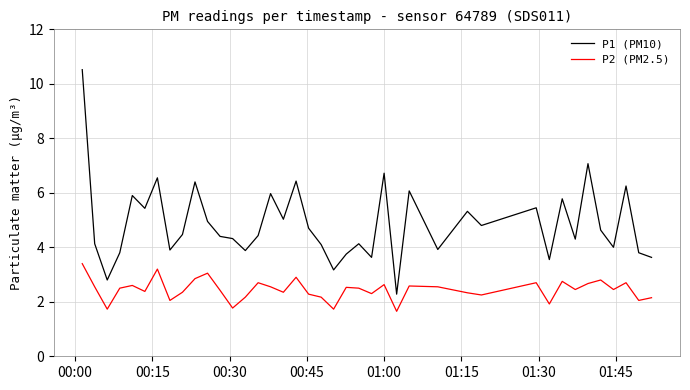

What is the difference between the maximum and minimum values in the P1 (PM10) series?

8.2